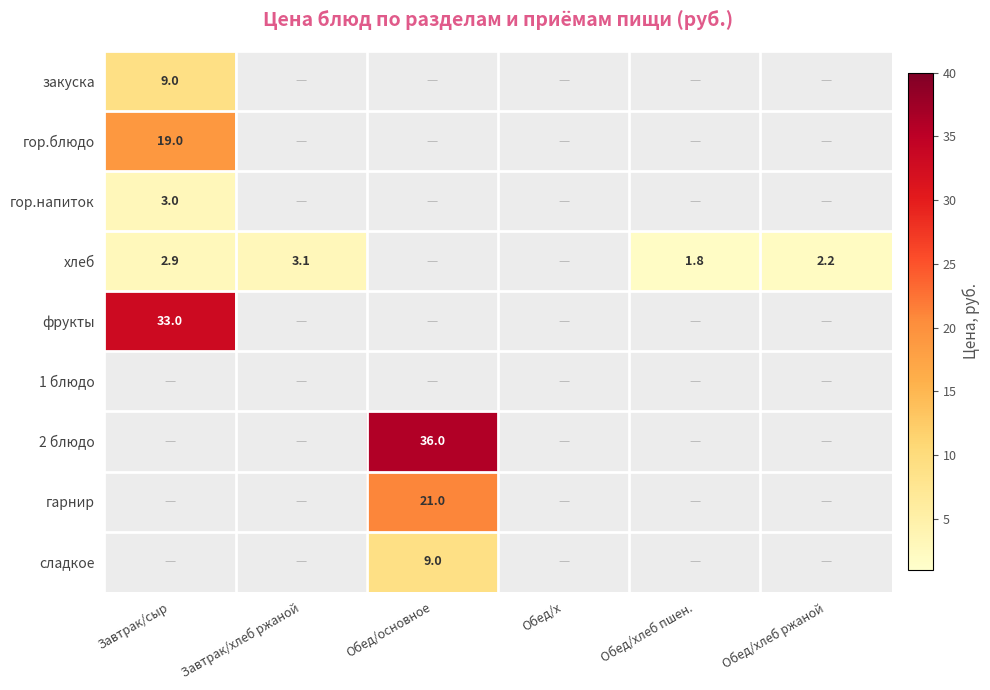

The value of сладкое at Обед/основное is 9.0. True or false?

True